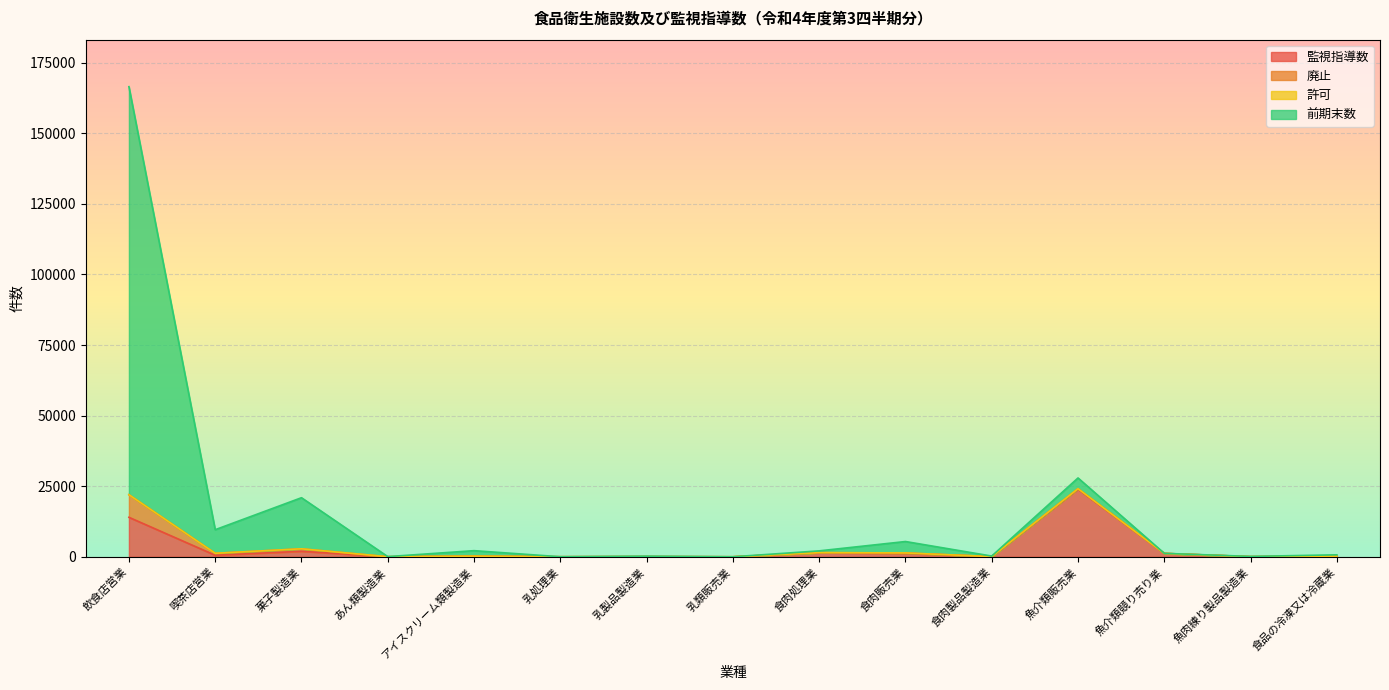

Where is 監視指導数 nearest to the value 11971?

飲食店営業